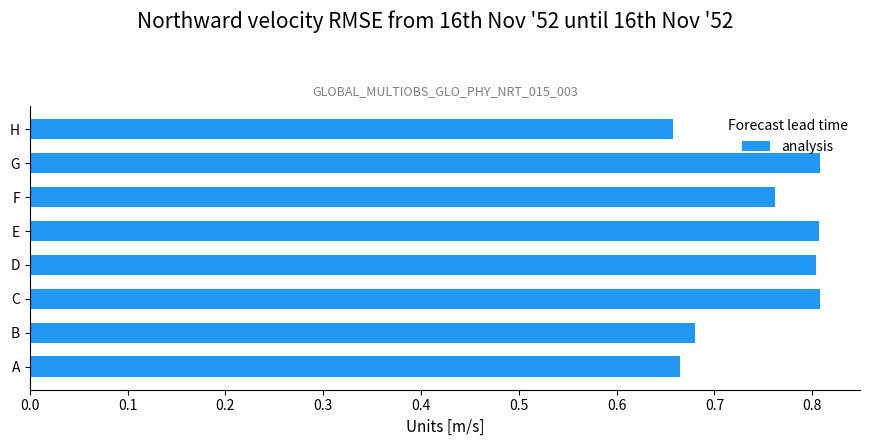

What is the sum of all values?

6.0